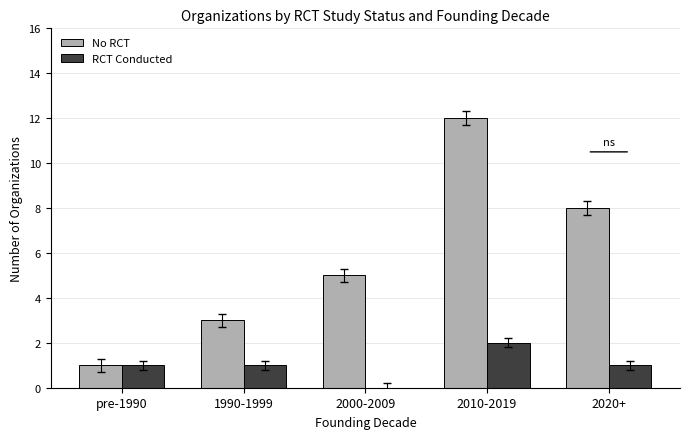

Which series changed the most between pre-1990 and 2000-2009?

No RCT